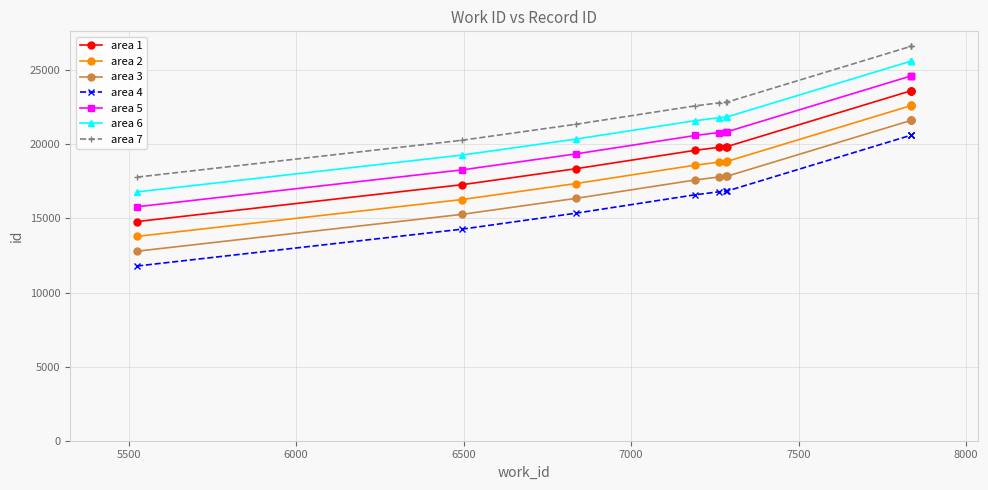

True or false: the data shows 23621 at 7836.

True